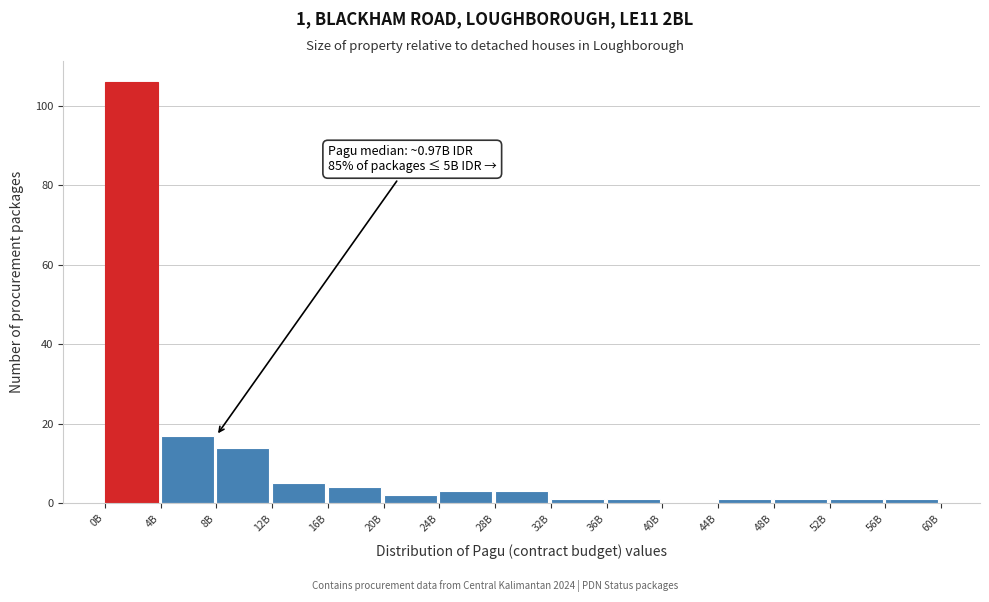

Reading left to right, list all the values displayed in this chart.

0B=106	4B=17	8B=14	12B=5	16B=4	20B=2	24B=3	28B=3	32B=1	36B=1	40B=0	44B=1	48B=1	52B=1	56B=1